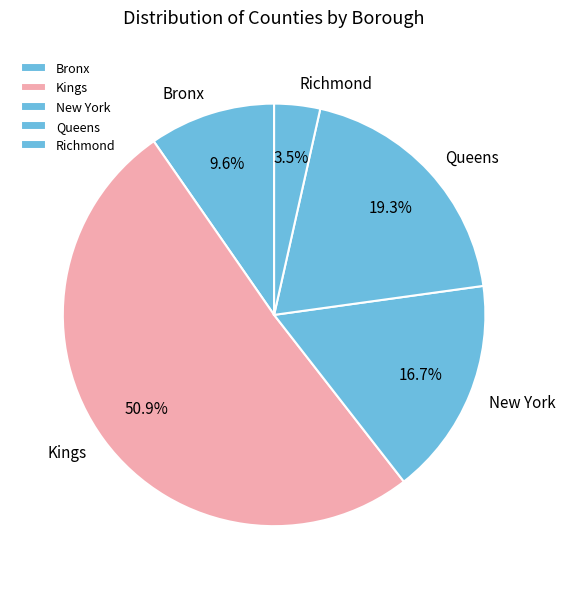

What is the ratio of the value at Queens to the value at Kings?

0.4